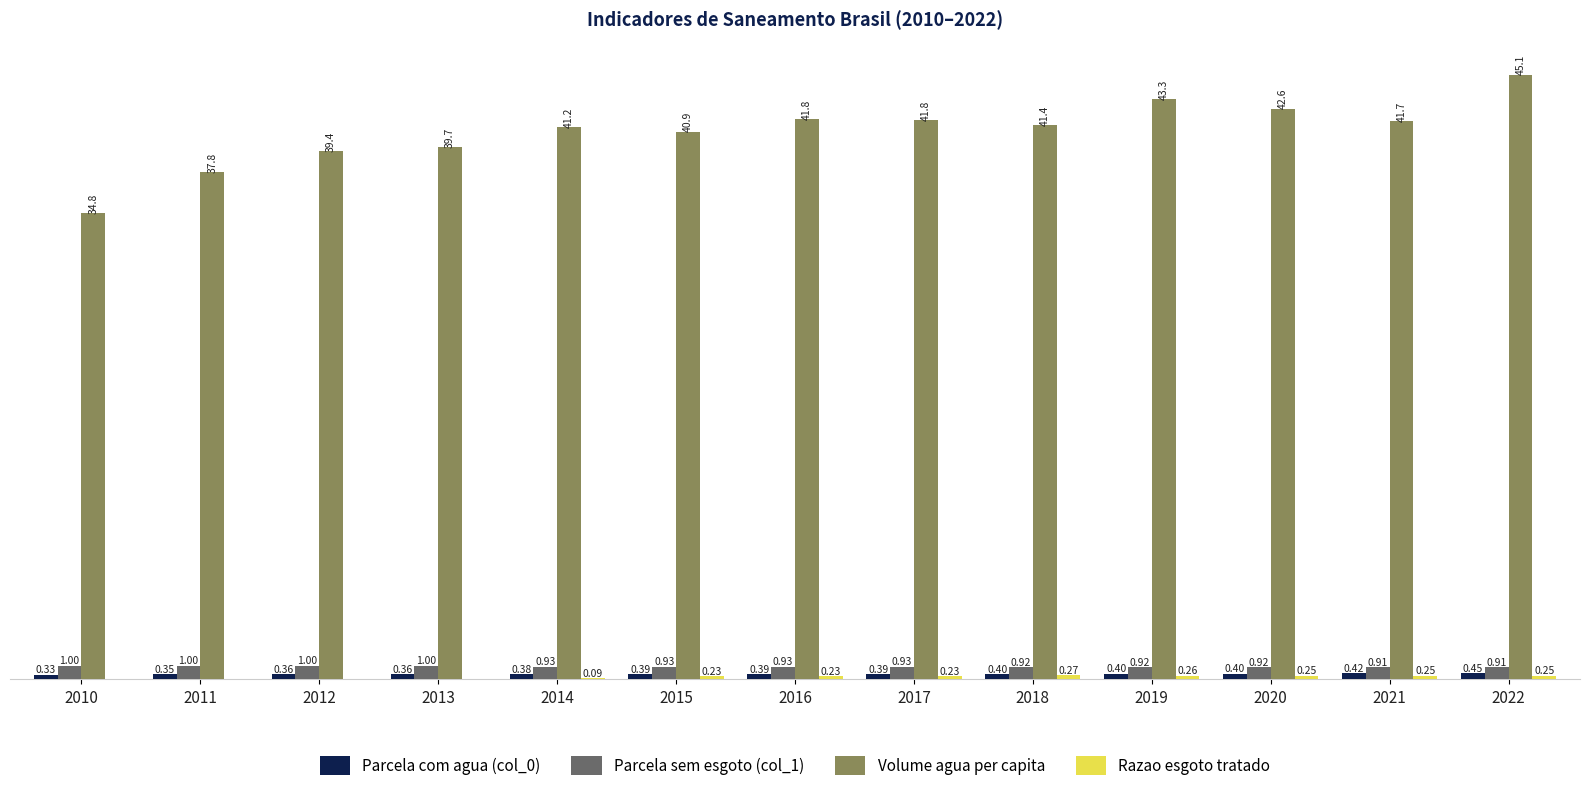

Which series has the largest total across all categories?

Volume agua per capita